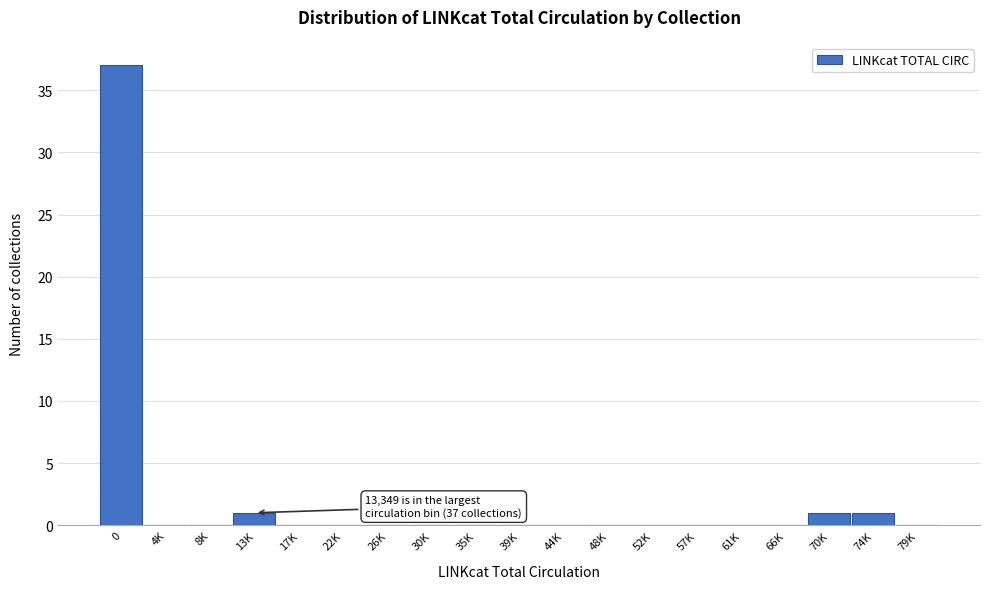

Reading left to right, transcribe all the data shown in this chart.

0=37	4K=0	8K=0	13K=1	17K=0	22K=0	26K=0	30K=0	35K=0	39K=0	44K=0	48K=0	52K=0	57K=0	61K=0	66K=0	70K=1	74K=1	79K=0